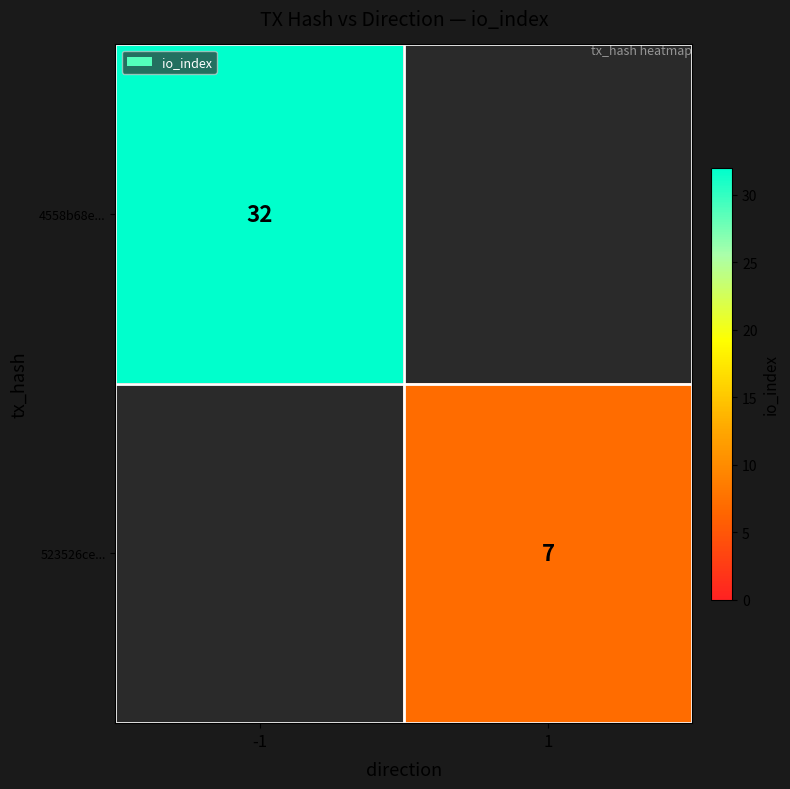

The 523526ce... series shows 10 at 1. True or false?

False